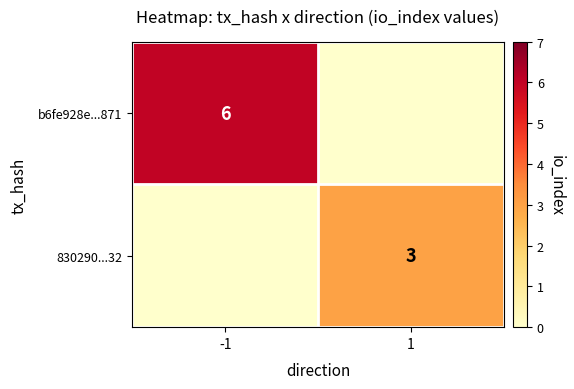

True or false: b6fe928e...871 has a value of 6 at -1.

True